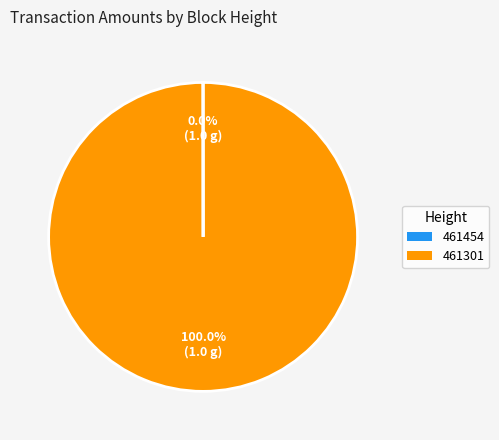

What is the largest slice in the pie chart?

461301